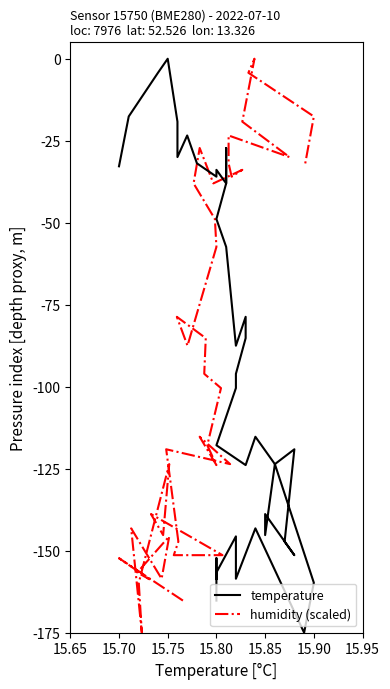

How many series are shown in this chart?

2